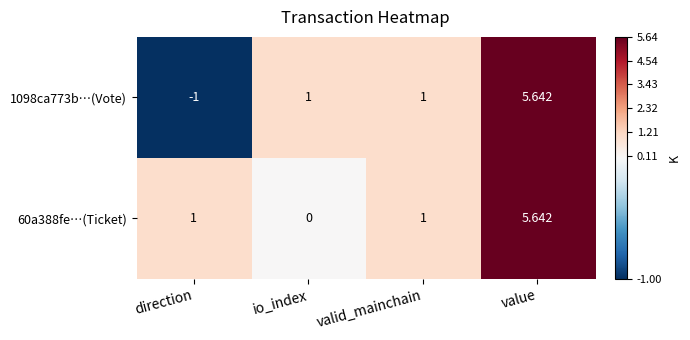

Is the value of 1098ca773b…(Vote) at value greater than the value of 60a388fe…(Ticket) at io_index?

Yes